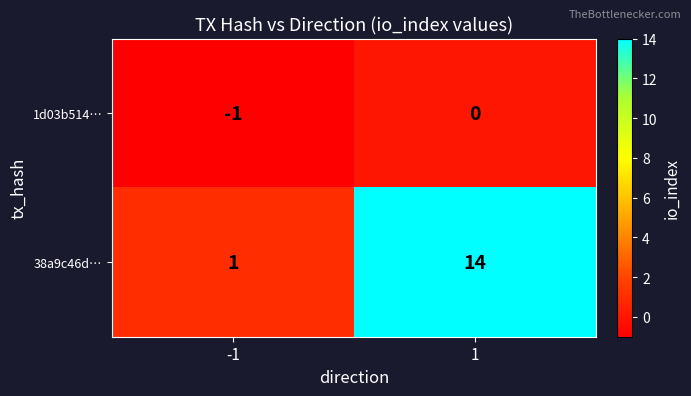

What is the difference between the 38a9c46d… values at 1 and -1?

13